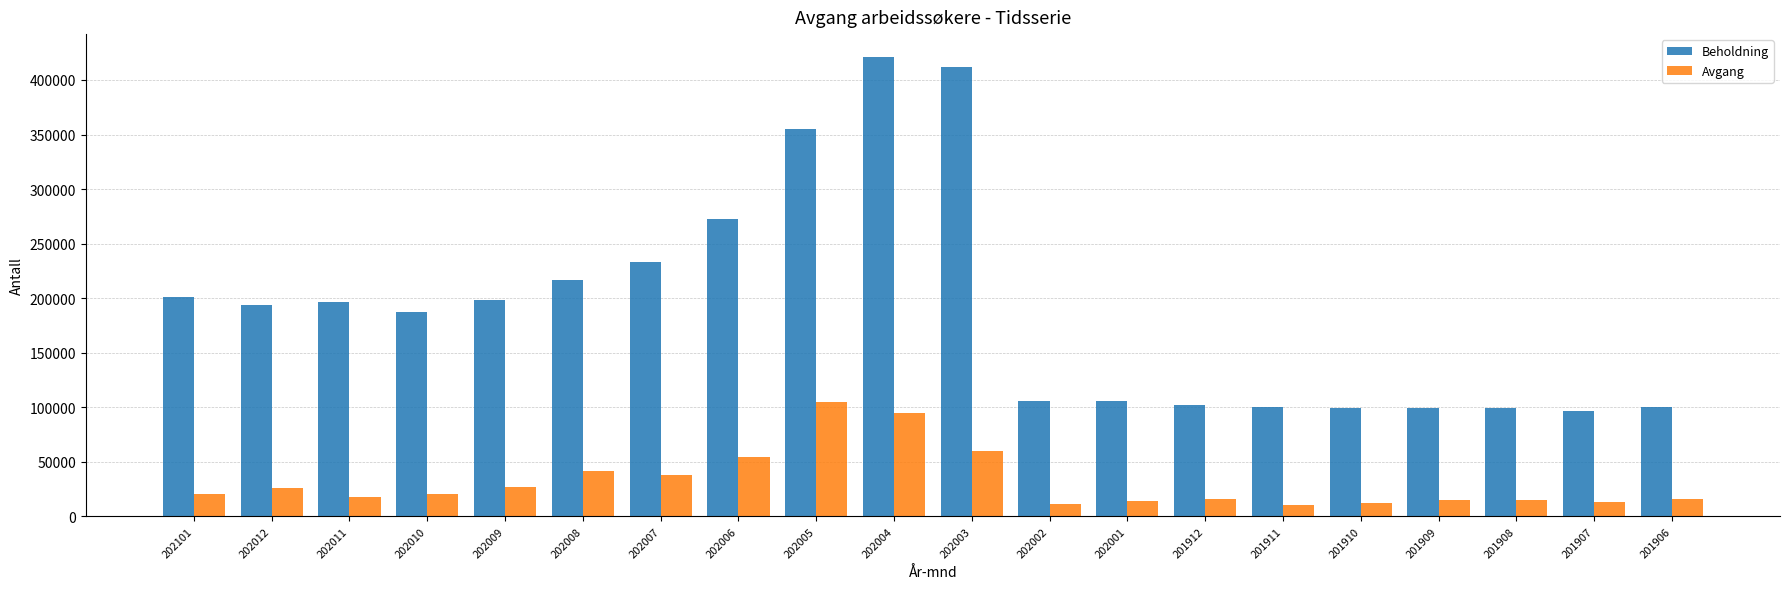

What is the maximum value shown in the chart?

420970